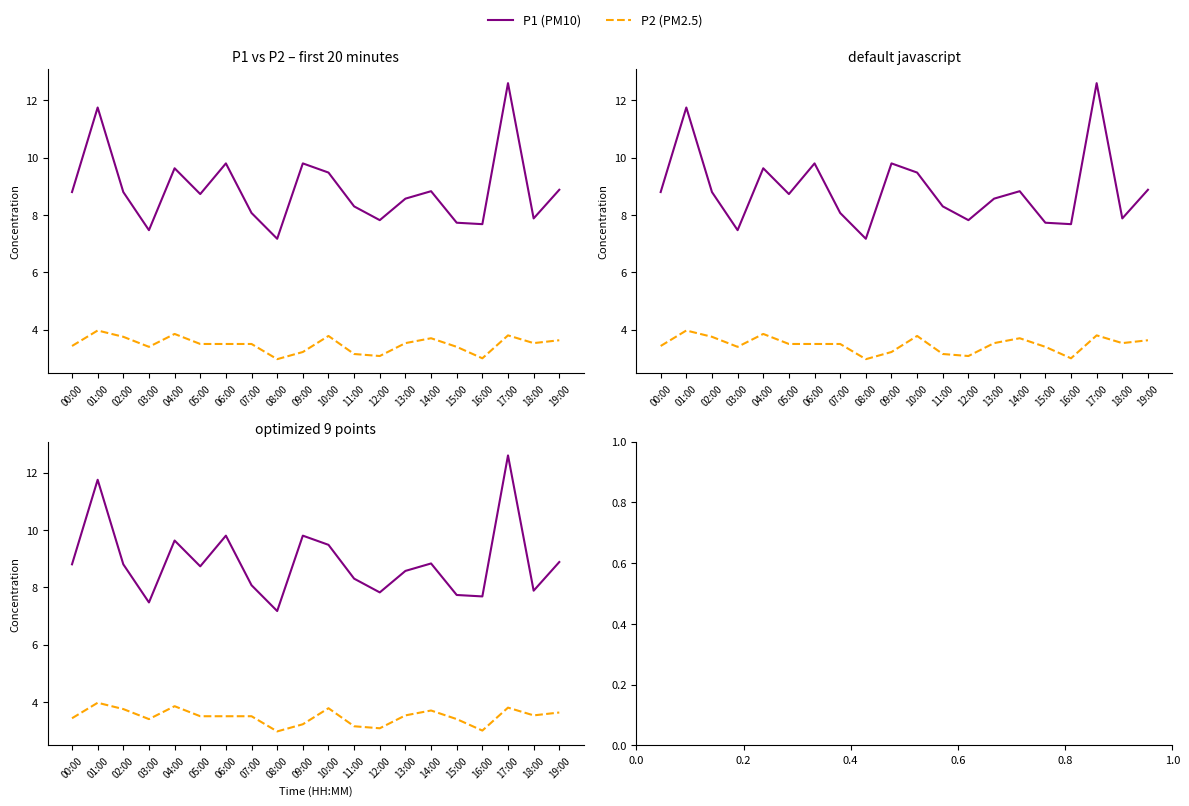

What is the maximum value shown in the chart?

12.6